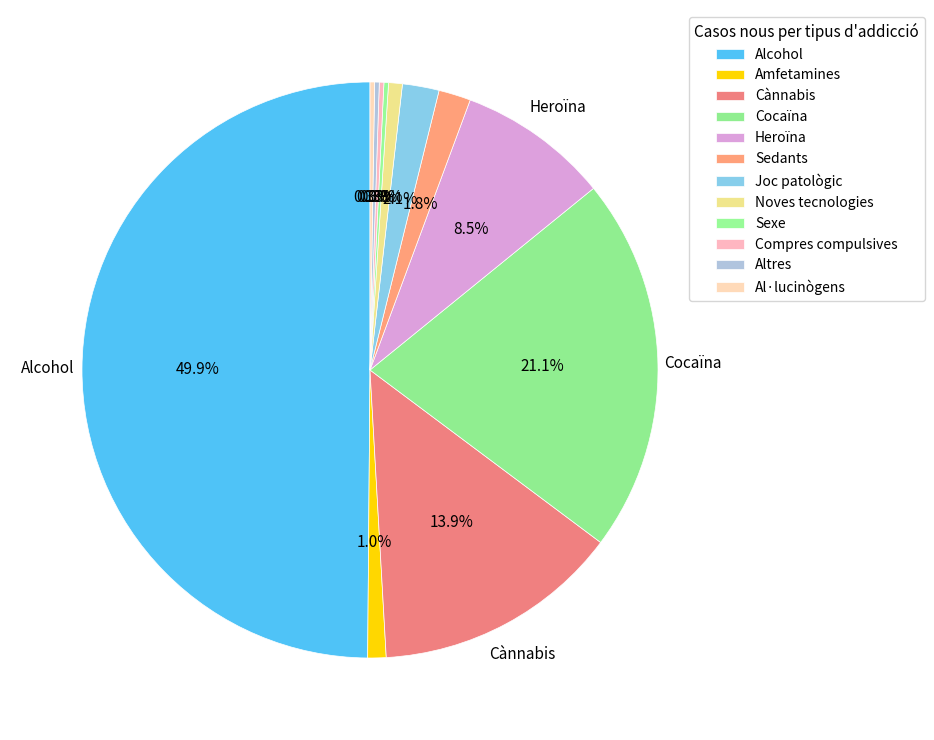

What is the change in value from Cànnabis to Sedants?

-47